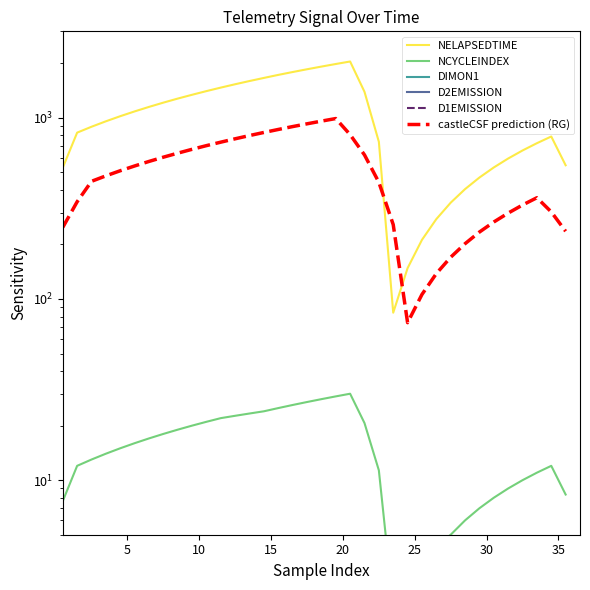

How many D1EMISSION values are between 1 and 2?

34